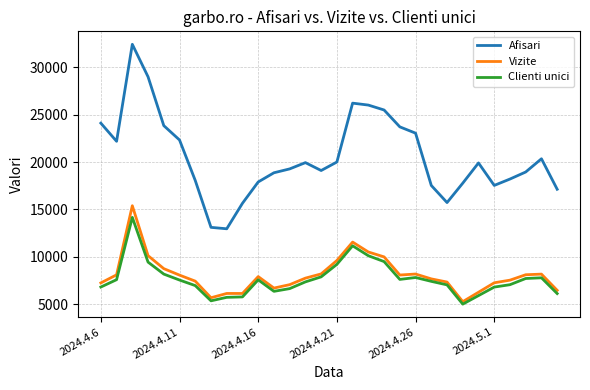

Which series has the largest range (max minus min)?

Afisari